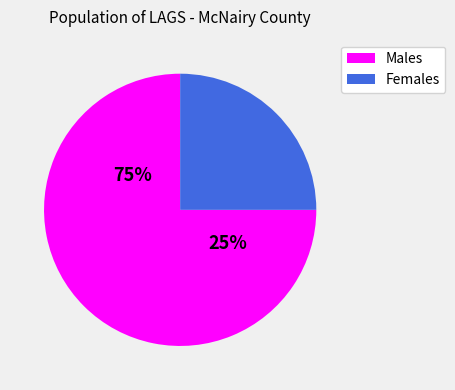

To the nearest percent, what is the difference between the F and M slice percentages?

50%